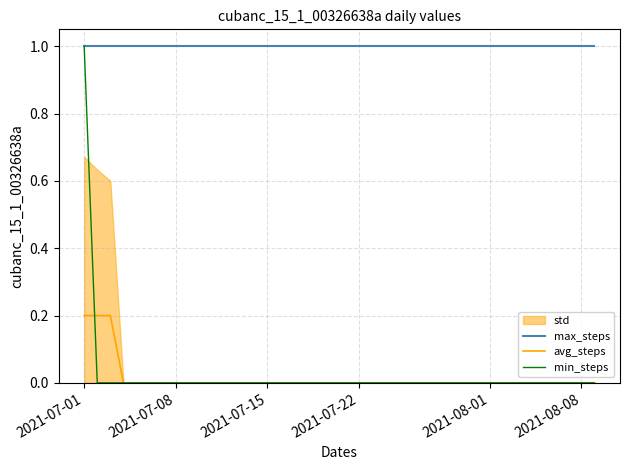

Does the chart have visible grid lines?

Yes